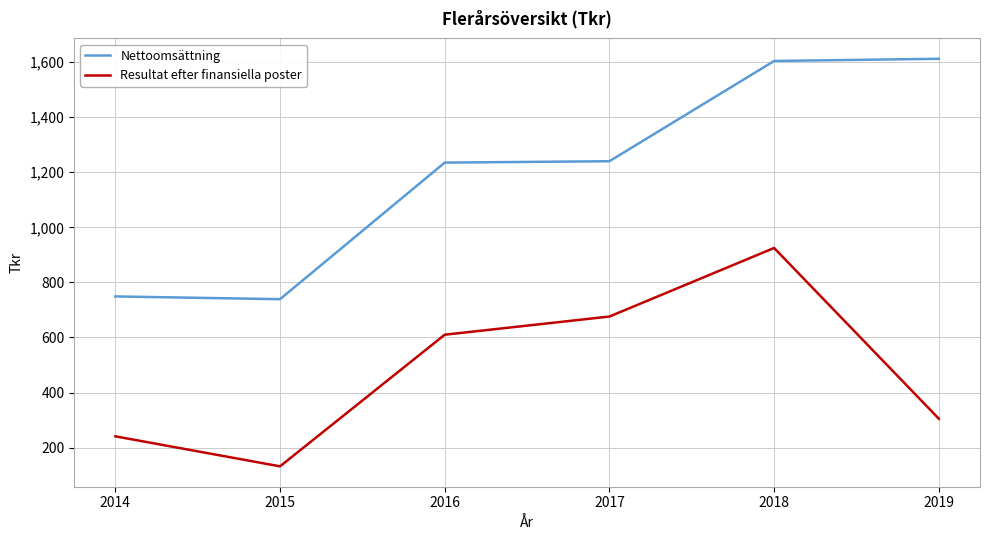

What is the smallest value displayed?

132